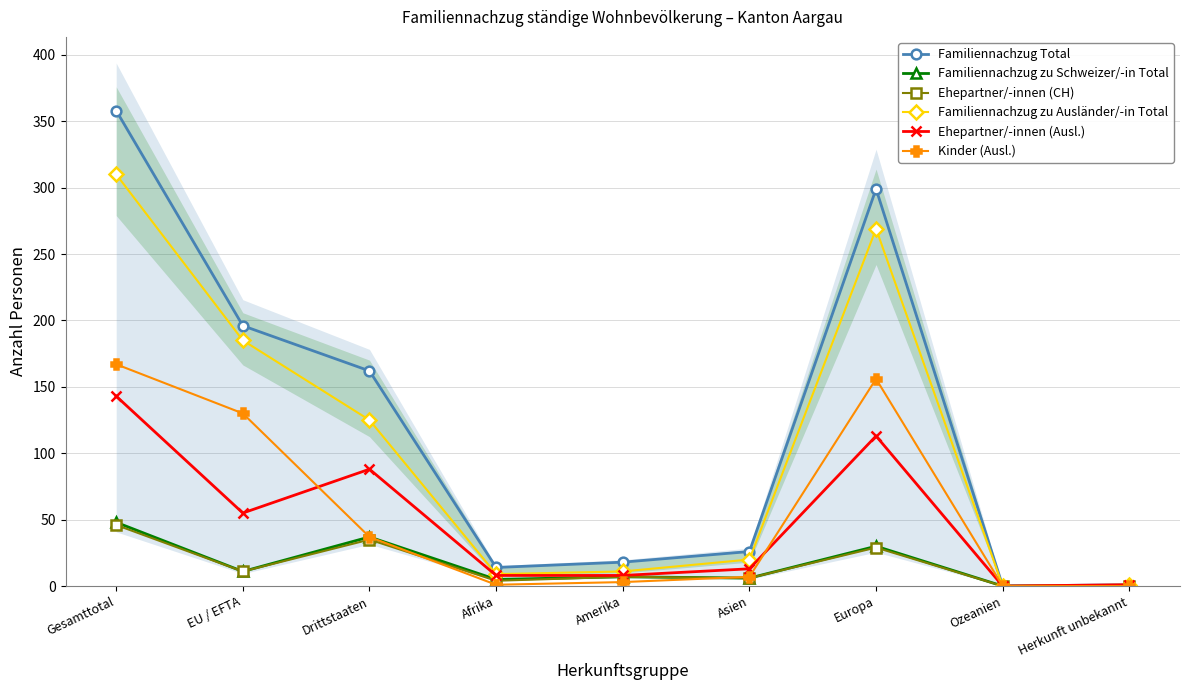

What is the label of the 5th point from the right?

Amerika